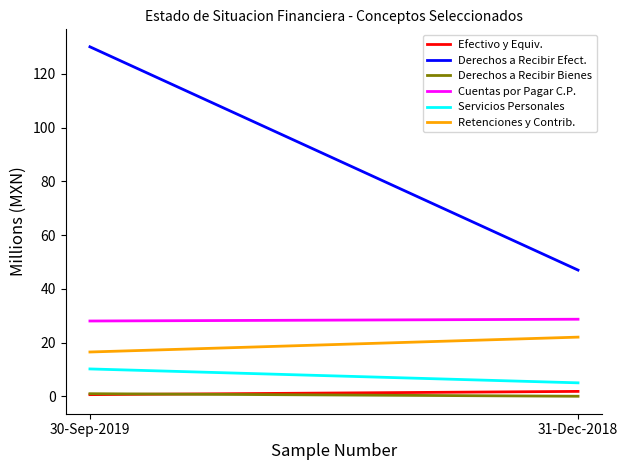

Reading left to right, list all the values displayed in this chart.

Efectivo y Equiv.: 0.6	1.8
Derechos a Recibir Efect.: 130.1	47.0
Derechos a Recibir Bienes: 0.9	0.0
Cuentas por Pagar C.P.: 28.0	28.7
Servicios Personales: 10.2	5.0
Retenciones y Contrib.: 16.5	22.0